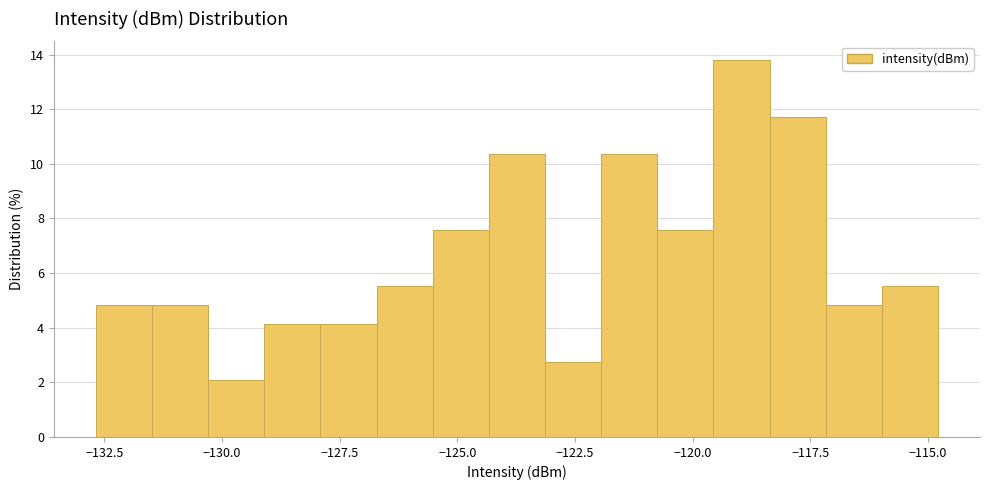

Read against the x-axis, roughly where is the centre of the tallest bar?

-119.0